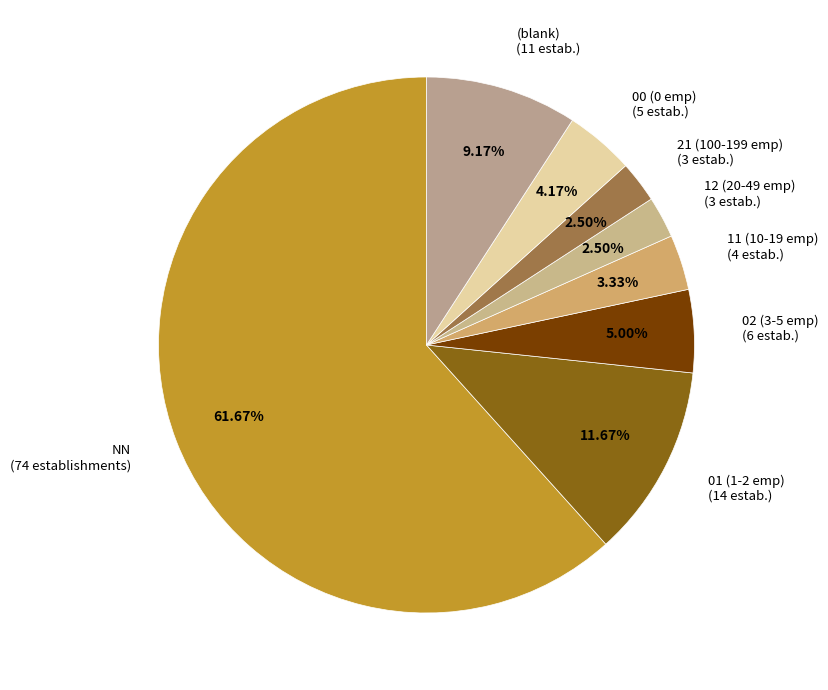

Do 01 (1-2 emp) (14 estab.) and 12 (20-49 emp) (3 estab.) together represent more than half of the pie?

No